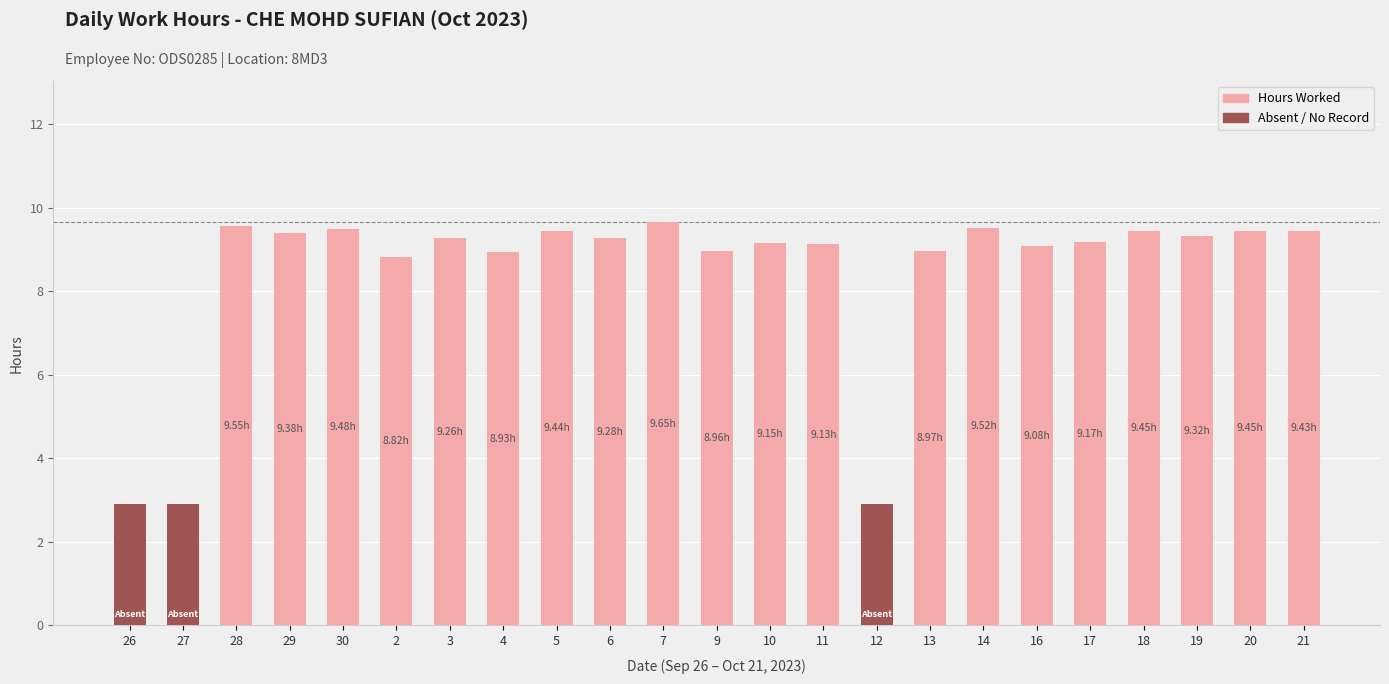

What is the total value across all series at 27?

2.9